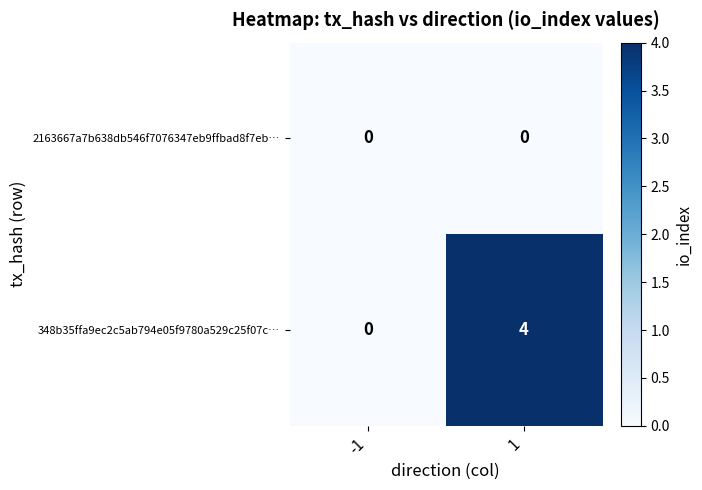

What is the difference between the maximum and minimum values in the 348b35ffa9ec2c5ab794e05f9780a529c25f07c… series?

4